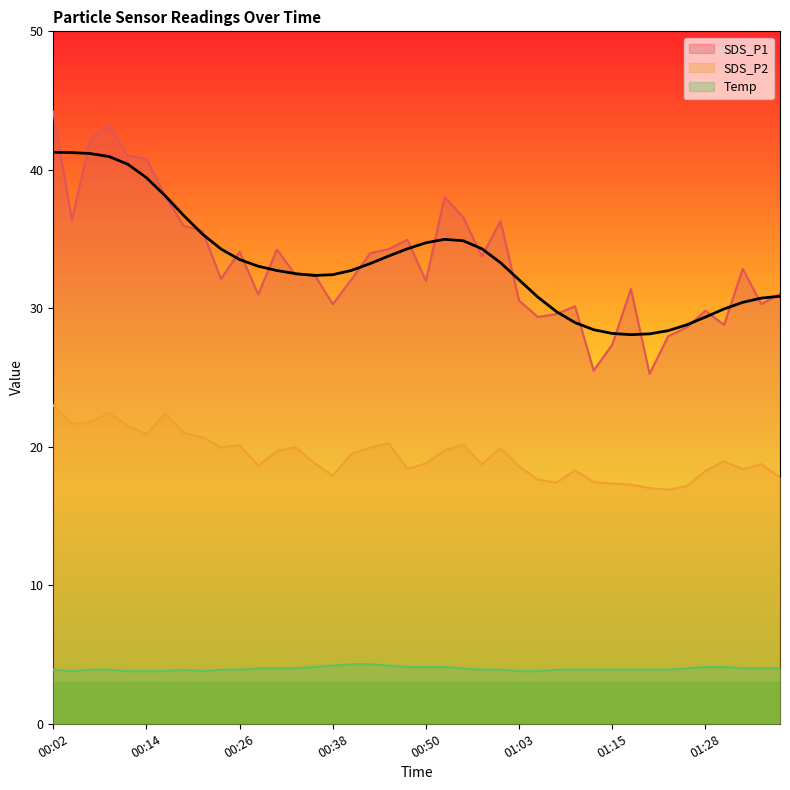

What is the maximum value shown in the chart?

44.2